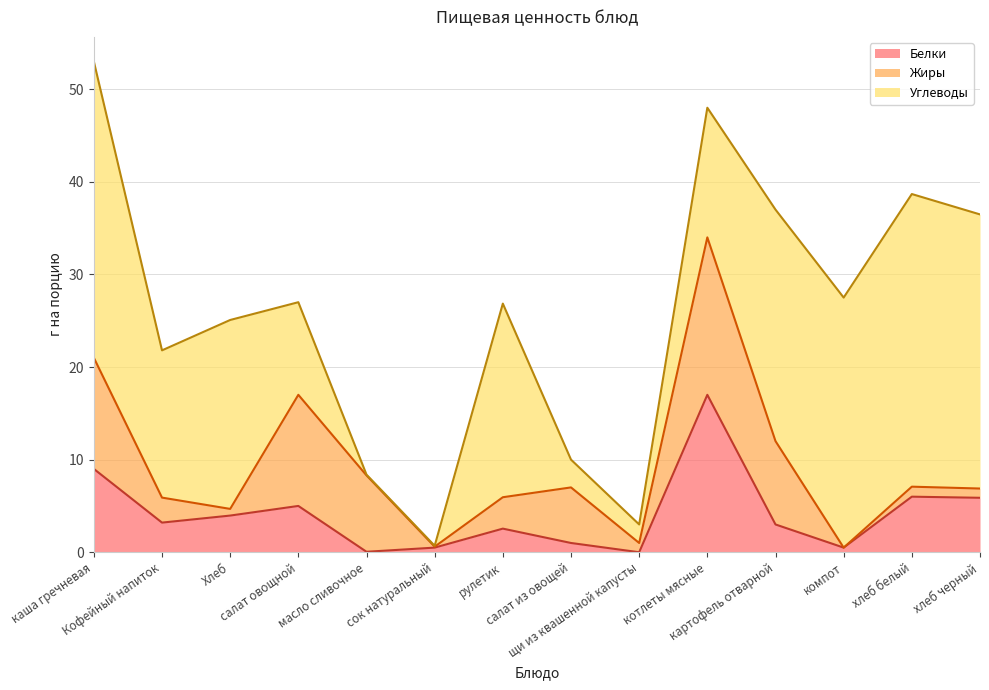

Which series ends up on top after the final intersection of Белки and Углеводы?

Углеводы